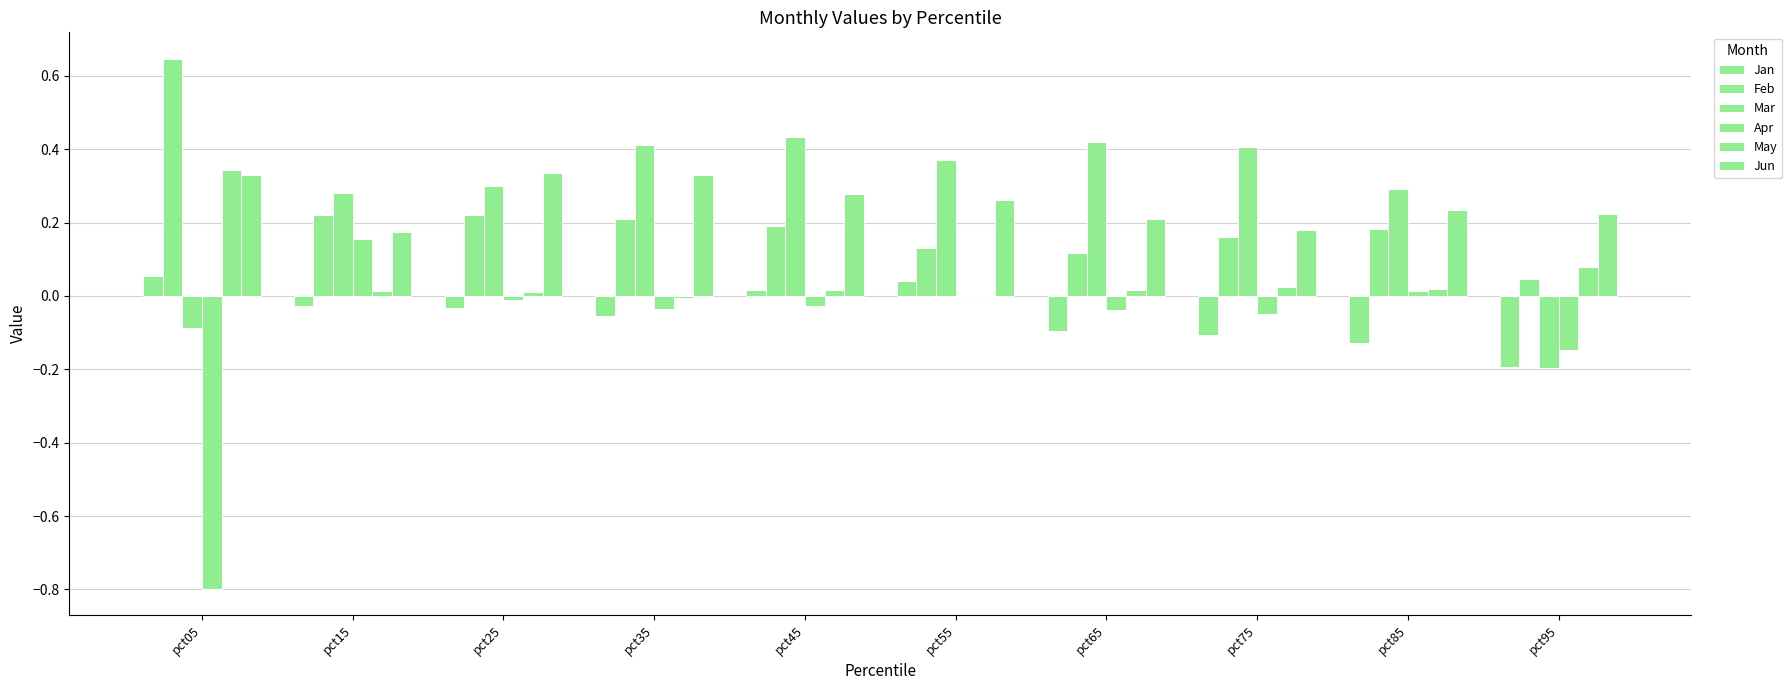

What is the sum of all Apr values?

-0.9